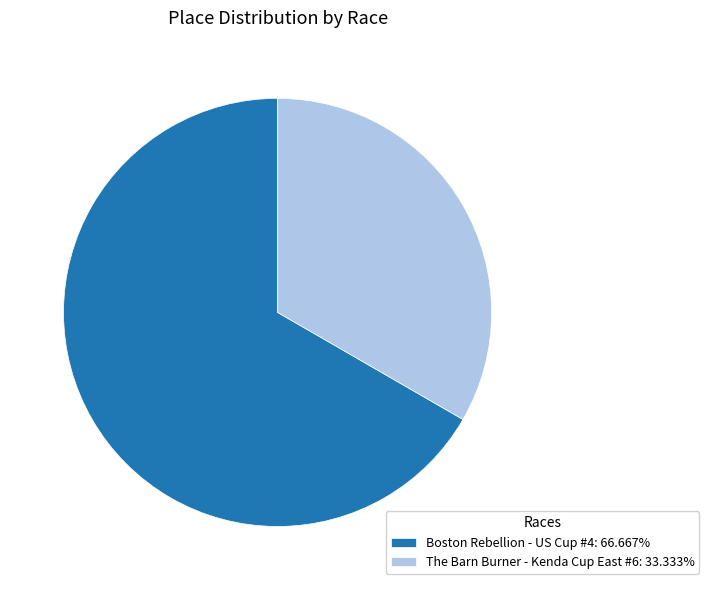

Approximately how many times larger is the value at The Barn Burner - Kenda Cup East #6: 33.333% compared to Boston Rebellion - US Cup #4: 66.667%?

0.5